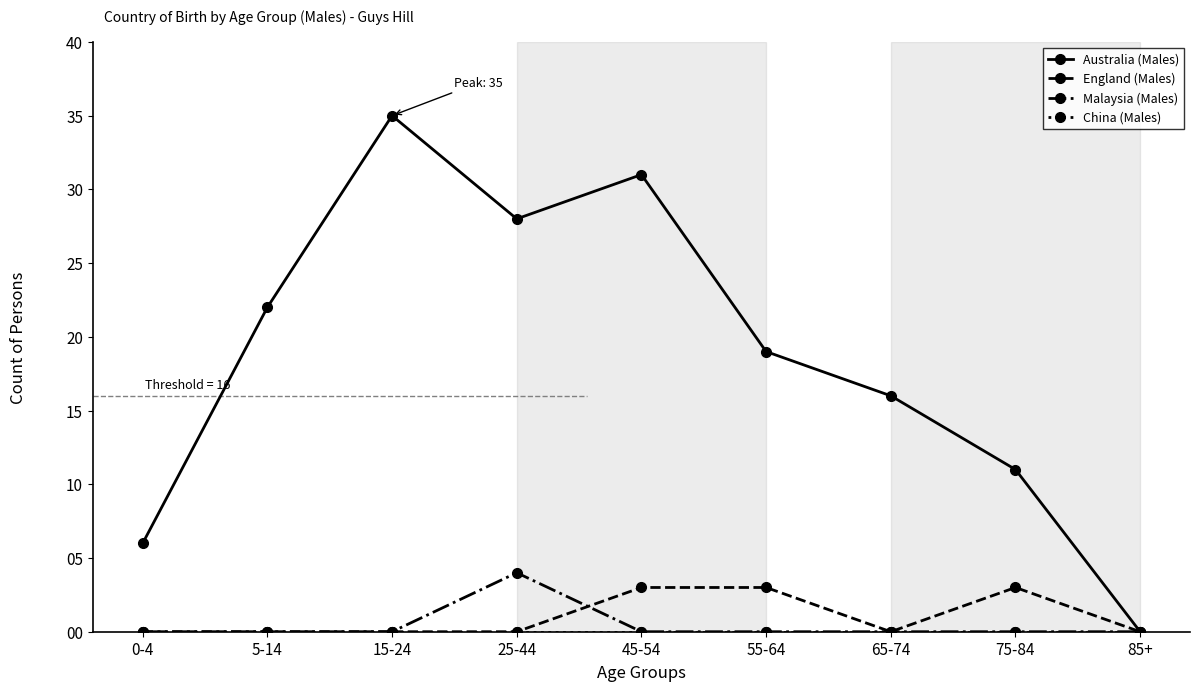

What is the label of the 6th point from the right?

25-44